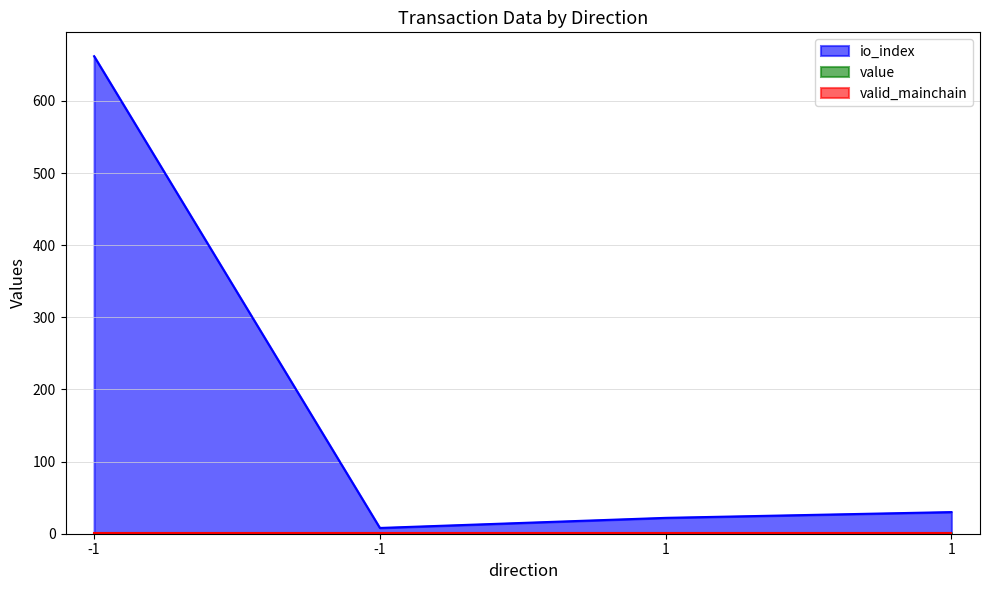

Count the number of categories in the chart.

4